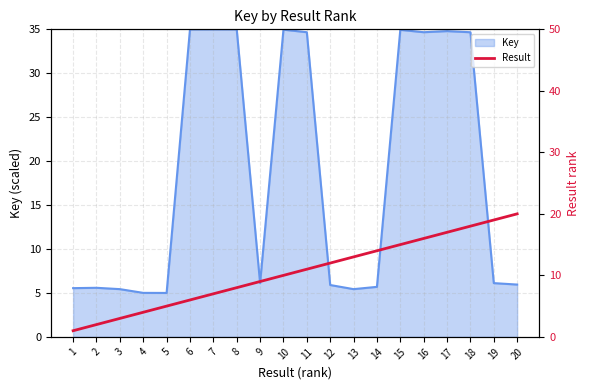

True or false: Key has a value of 5.7 at 14.

True